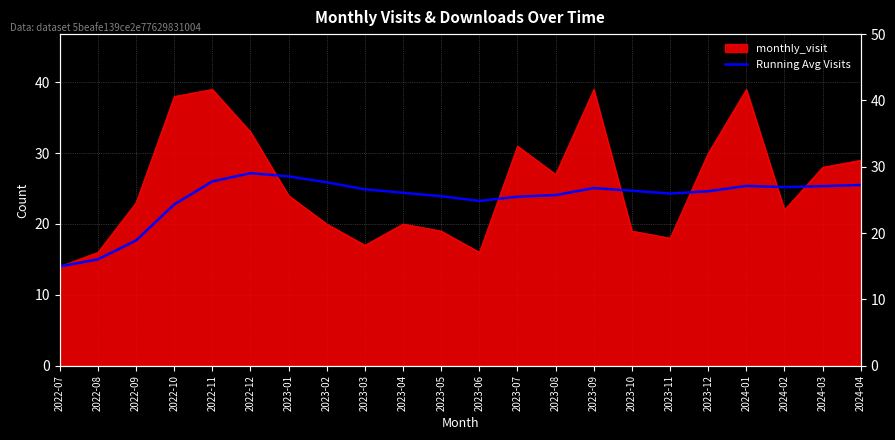

The chart shows a value of 14.1 at 2023-04. True or false?

False